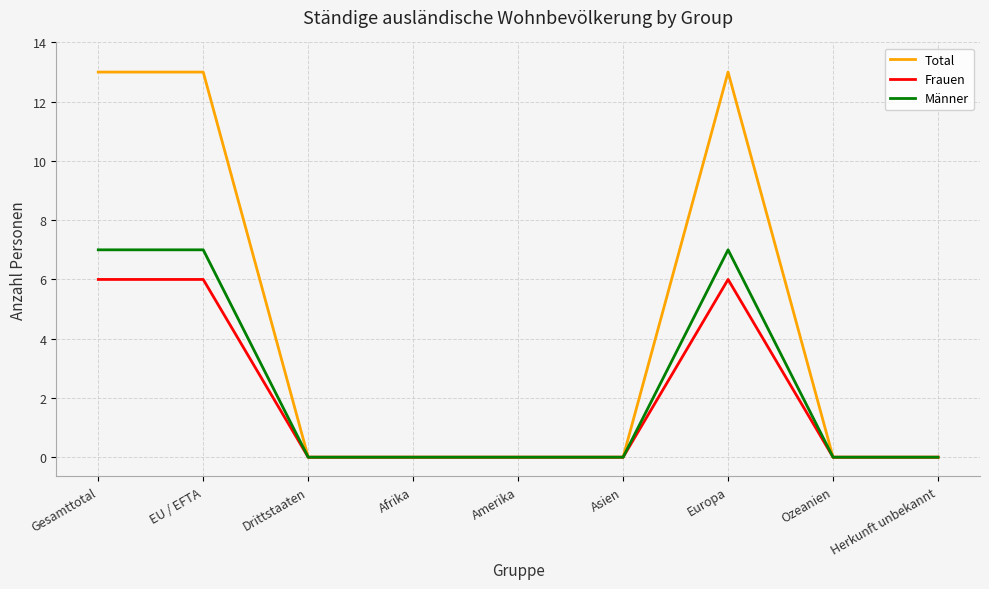

Which series has the widest spread of values?

Total